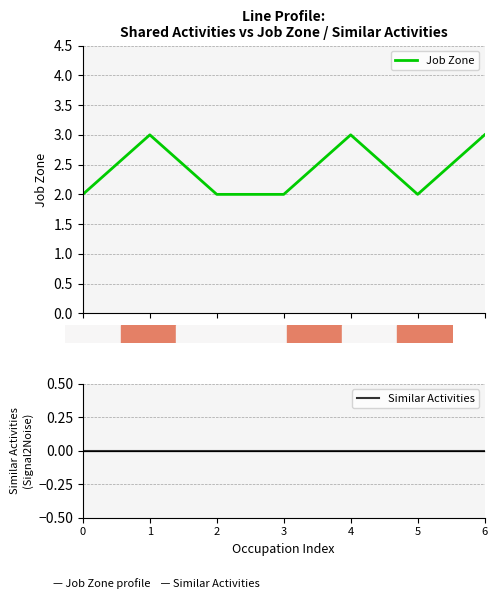

Rank the series by their maximum value, from lowest to highest.

Similar Activities, Job Zone